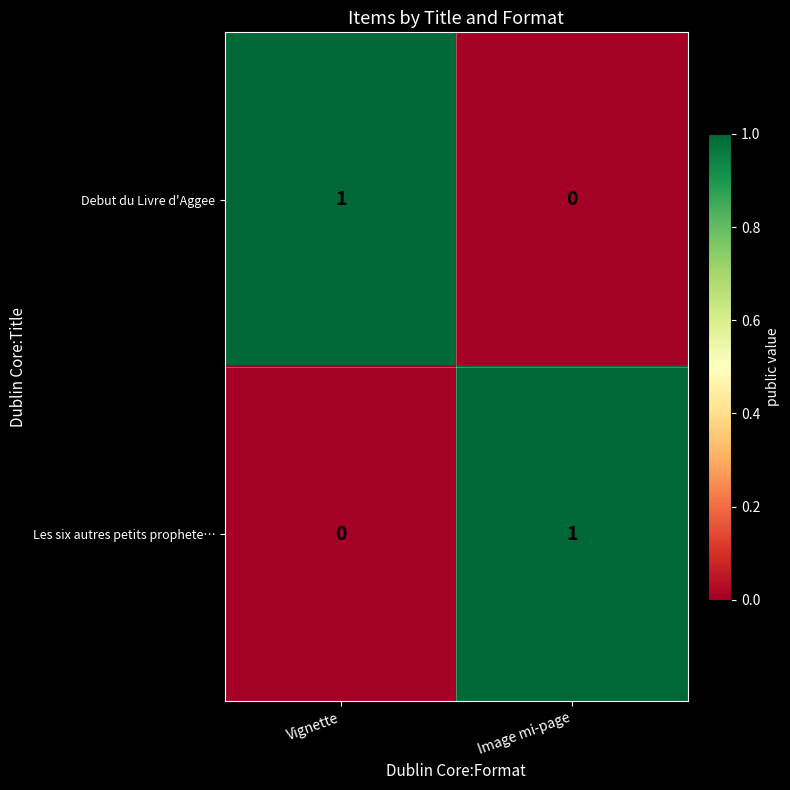

Which category has the lowest value in the Debut du Livre d'Aggee series?

Image mi-page